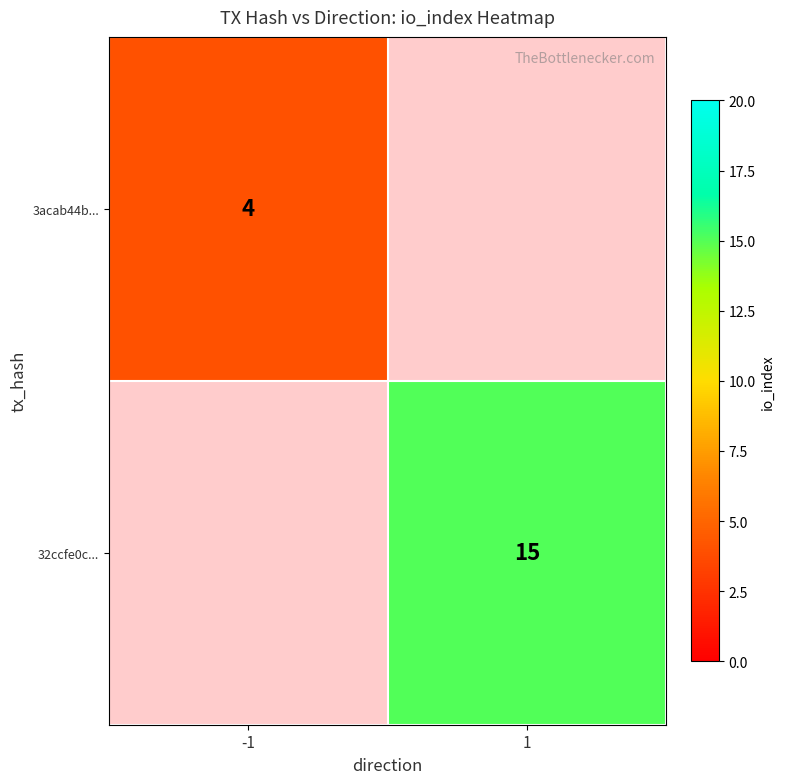

Count the number of categories in the chart.

2